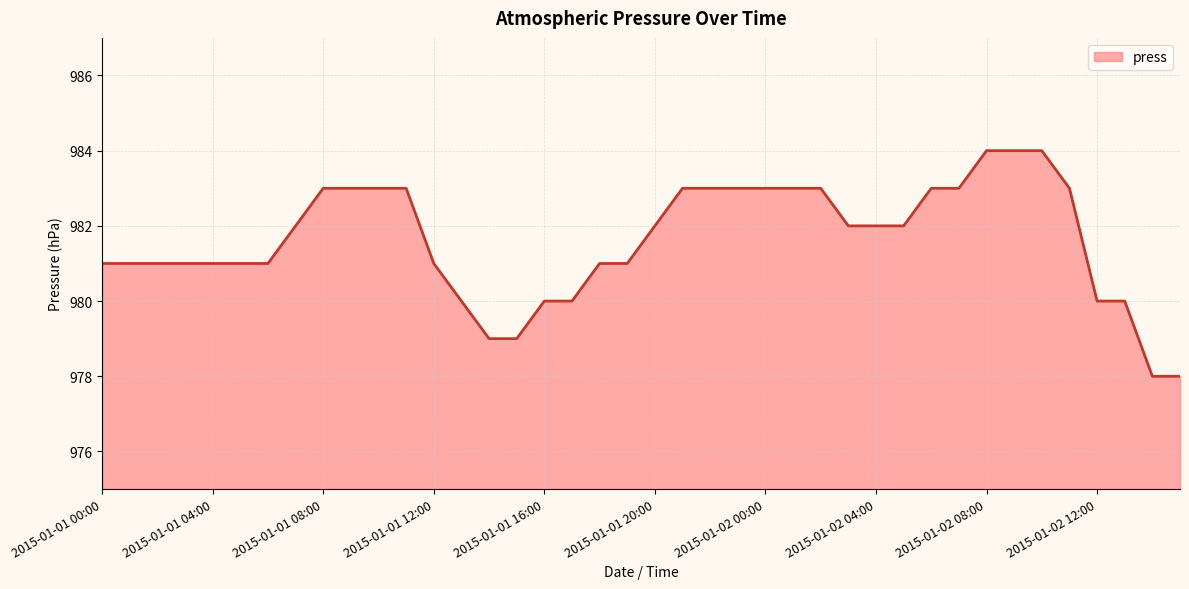

What is the minimum value shown in the chart?

978